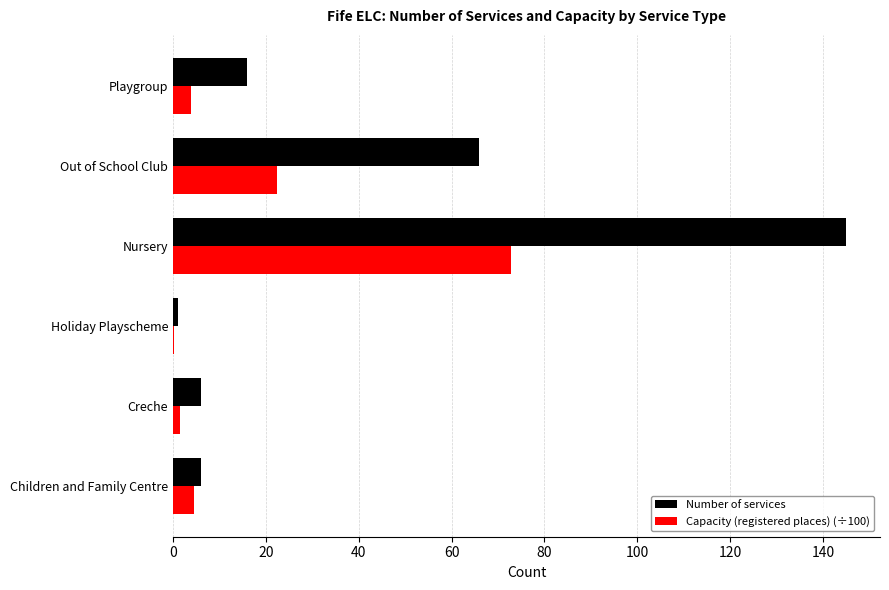

The Capacity (registered places) (÷100) series shows 4.5 at Children and Family Centre. True or false?

True